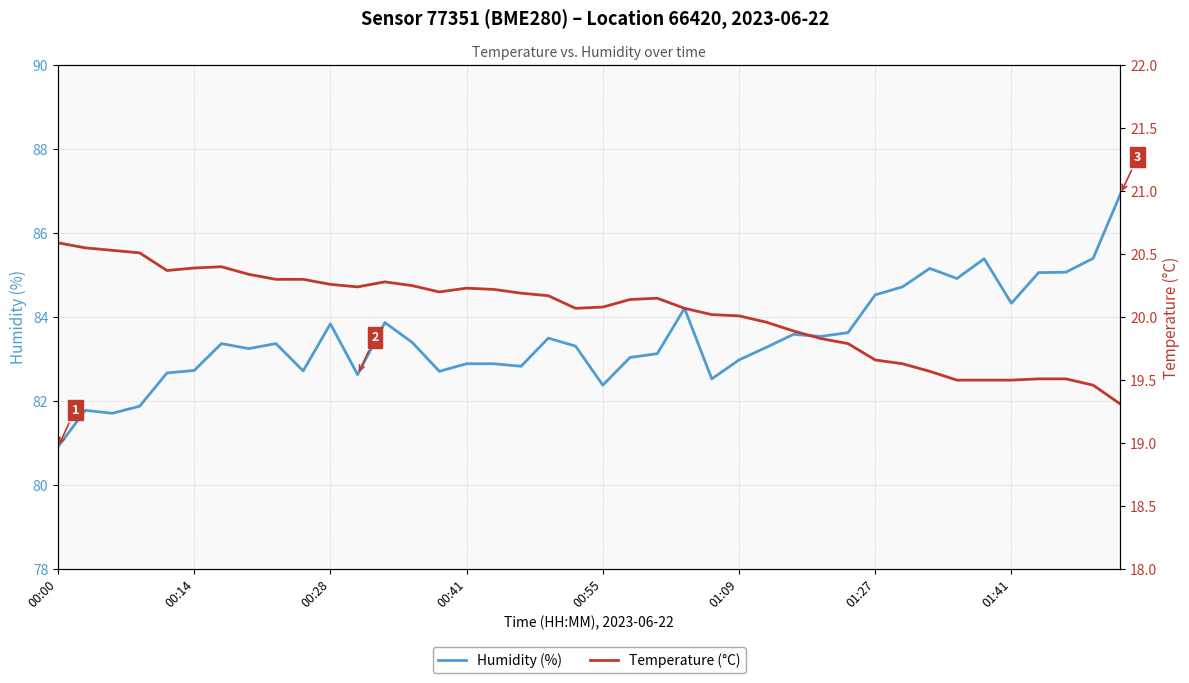

Which category has the lowest value in the Humidity (%) series?

00:00